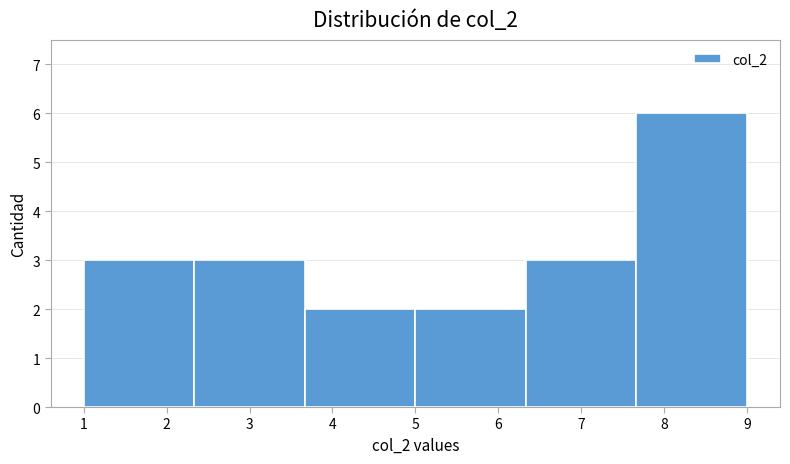

Which range on the x-axis has the tallest bar?

7.7 to 9.0